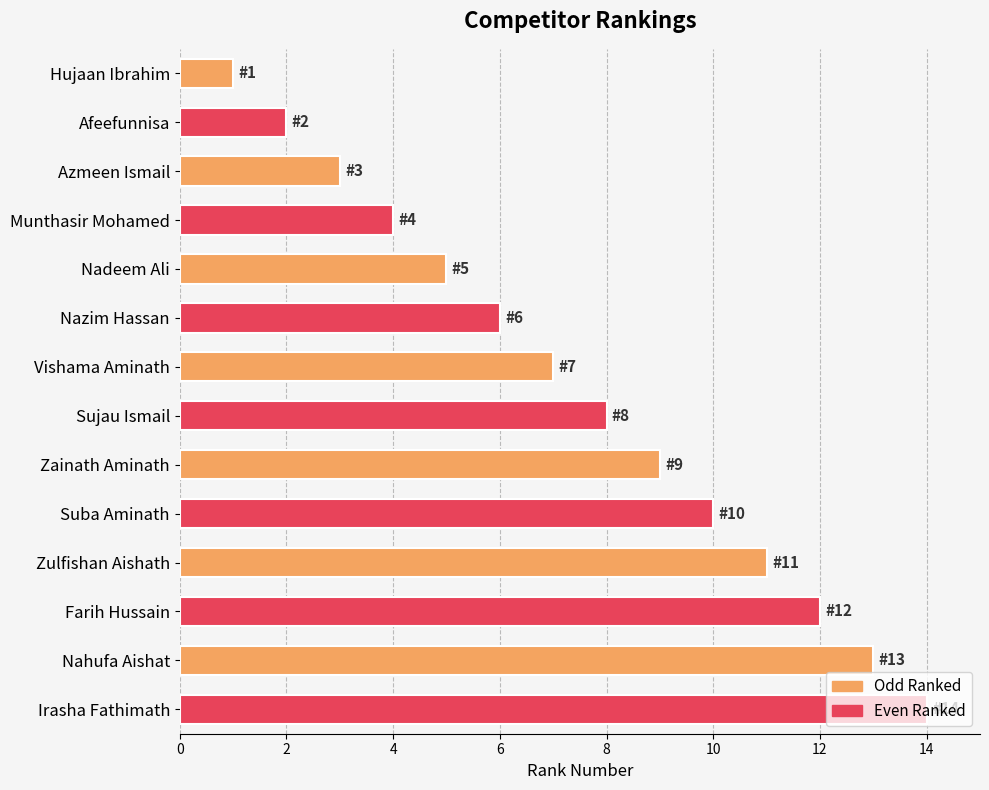

What is the difference between the maximum and minimum values?

13